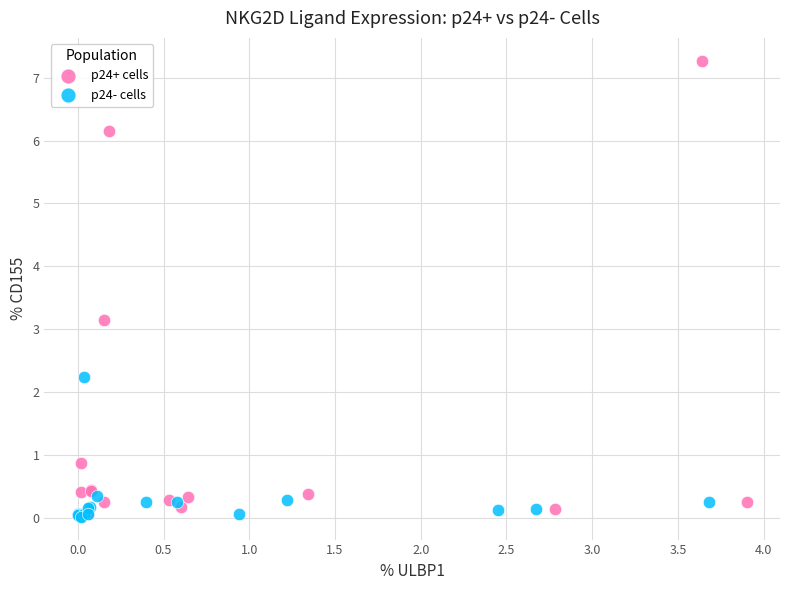

Which series has the widest spread of Y values?

p24+ cells